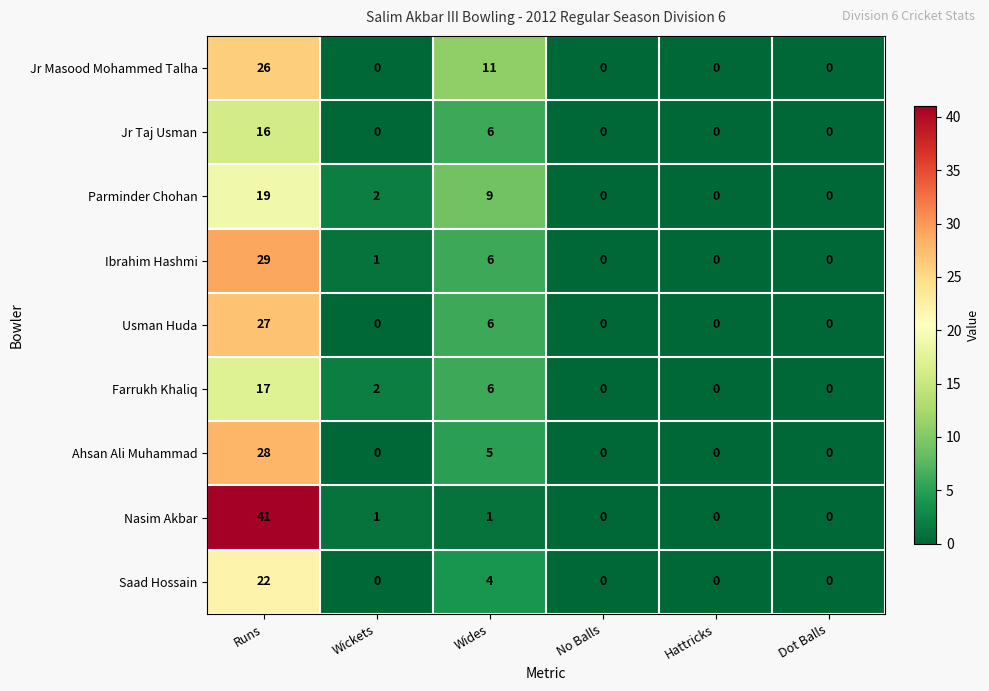

Which series has the largest range (max minus min)?

Nasim Akbar